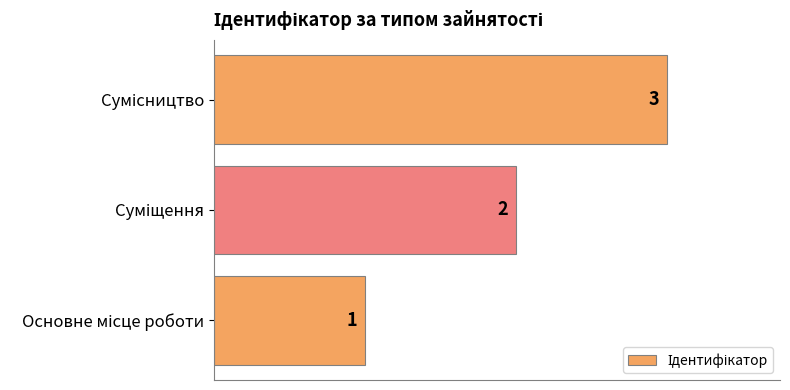

How many values are between 1 and 3?

3